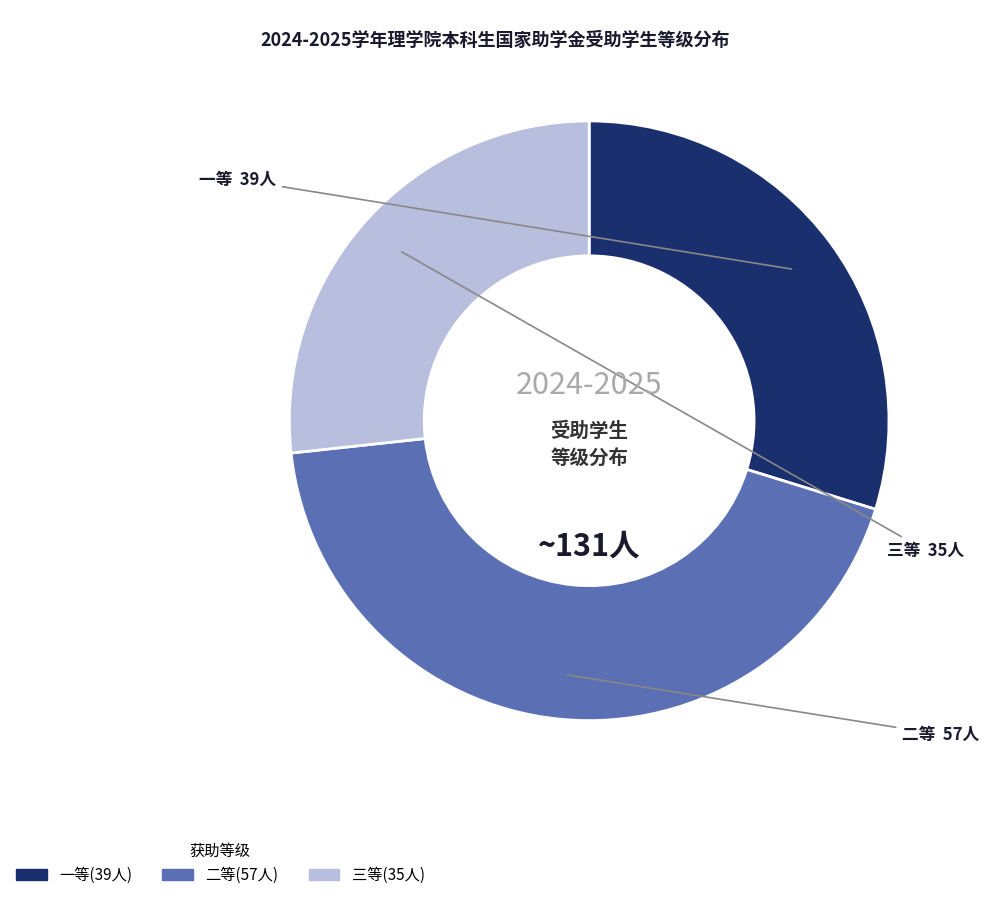

How many slices are in this pie chart?

3